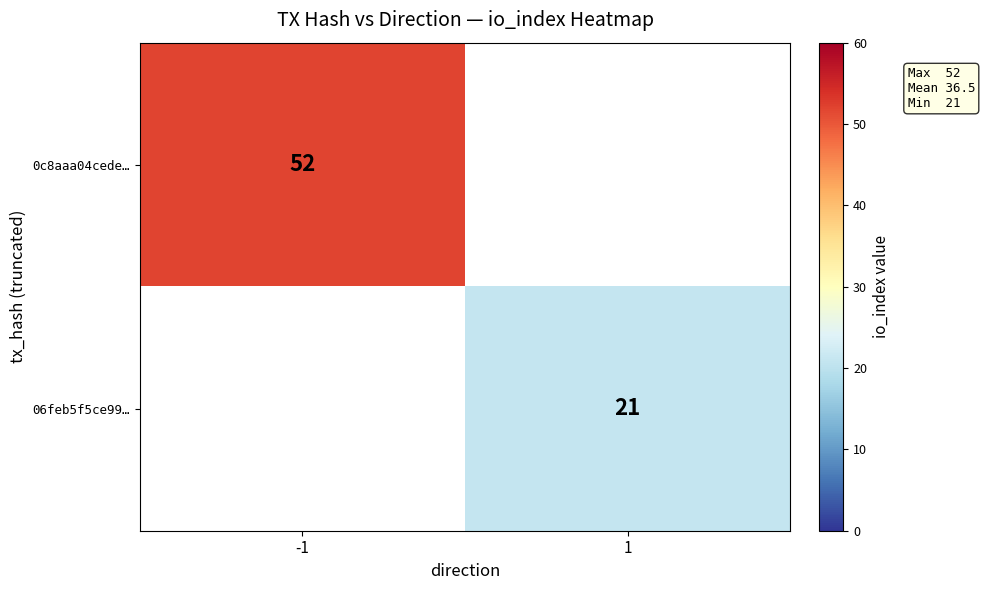

Count the number of categories in the chart.

2